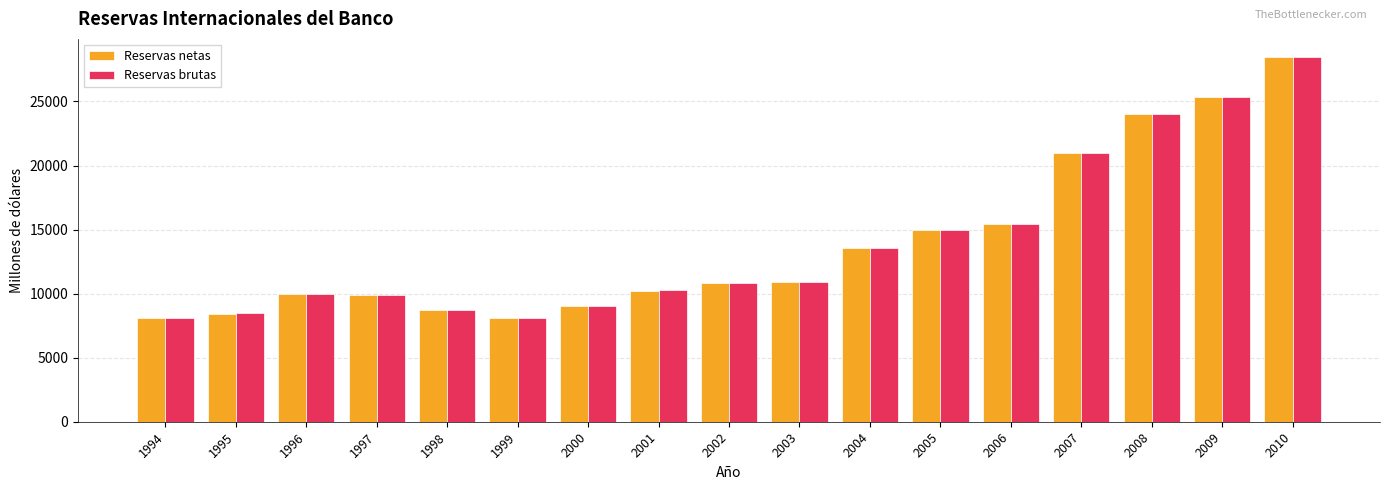

At which label does Reservas brutas first exceed 10844?

2002